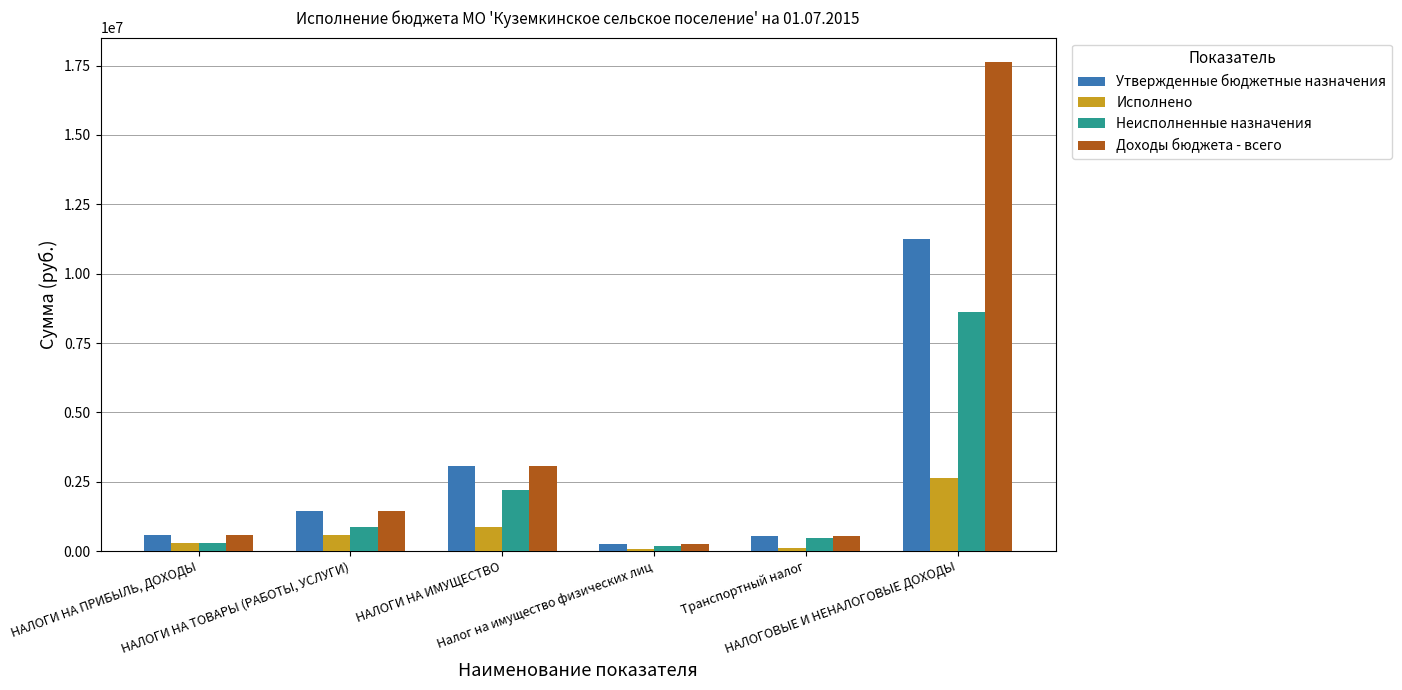

Which series has the largest total across all categories?

Доходы бюджета - всего